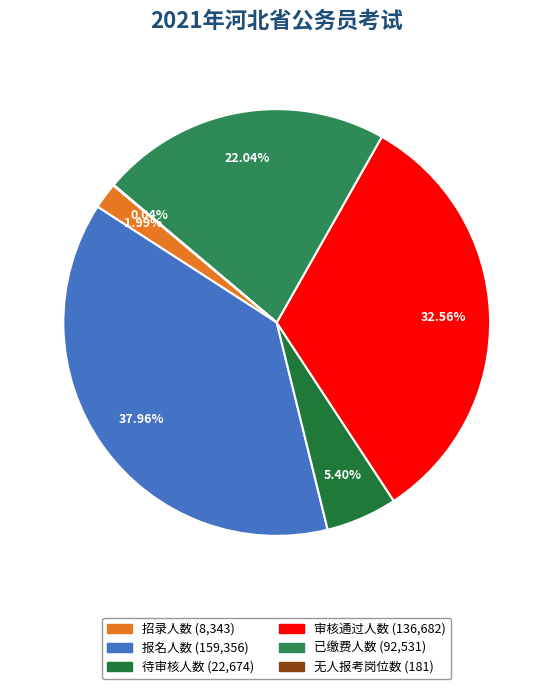

Approximately how many times larger is the value at 审核通过人数 compared to 已缴费人数?

1.5